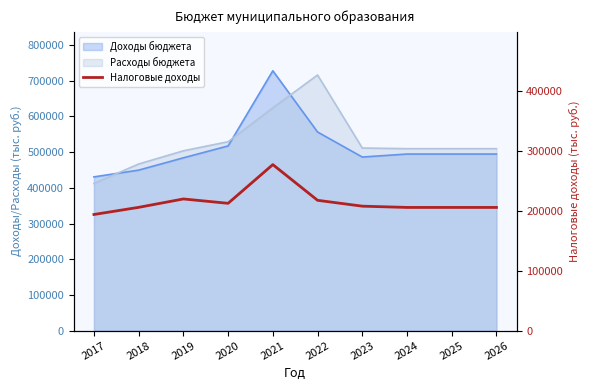

What is the sum of the values at 2019 and 2018?

424837